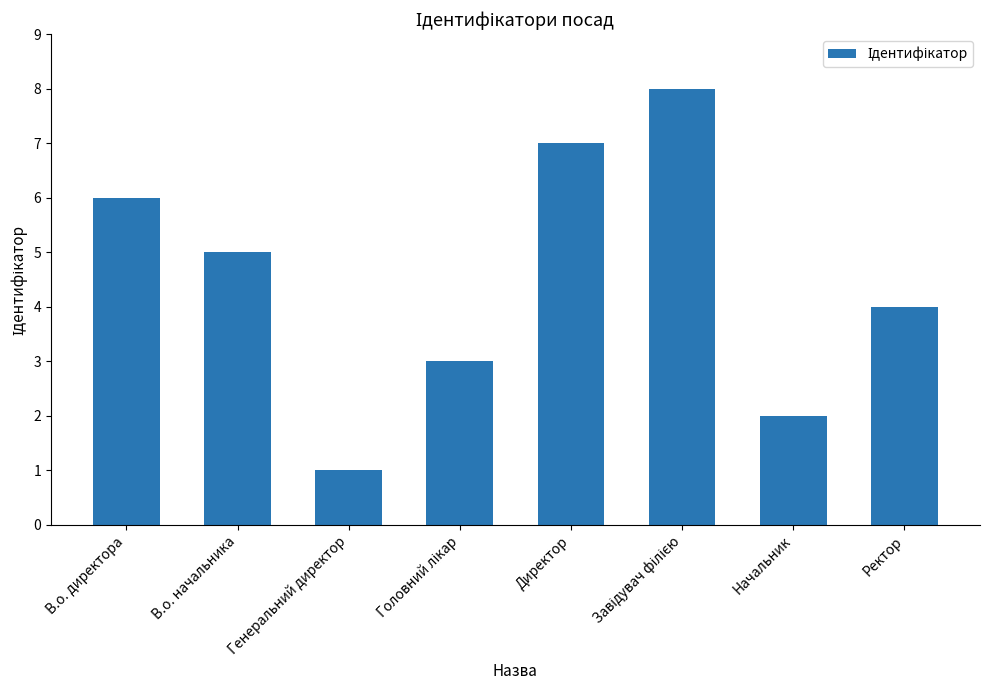

What is the label of the 6th bar from the right?

Генеральний директор